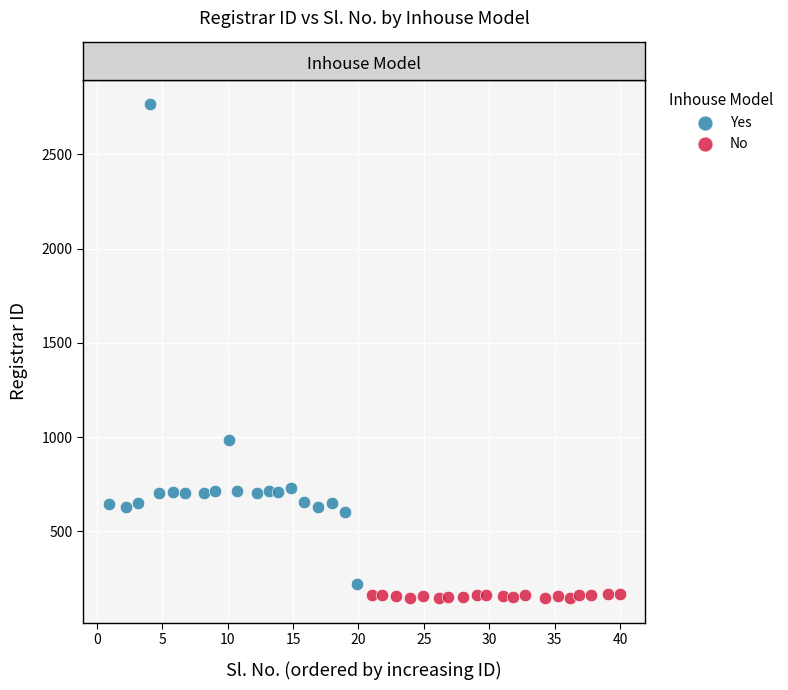

Which series has the largest Y range (max minus min)?

Yes